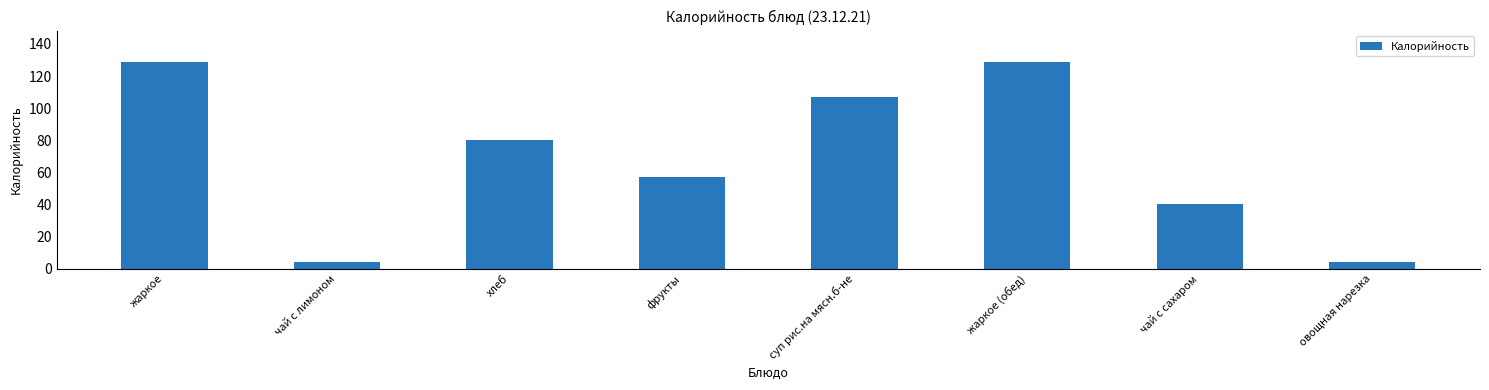

What is the greatest value displayed?

129